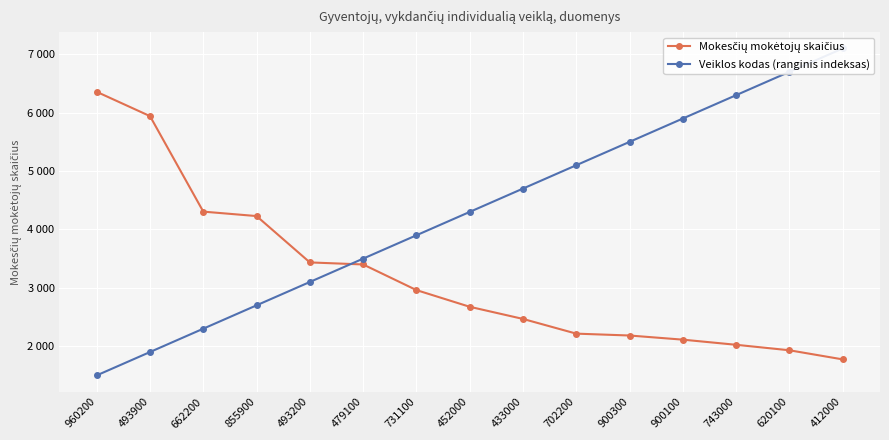

Where is Mokesčių mokėtojų skaičius nearest to the value 4065?

855900